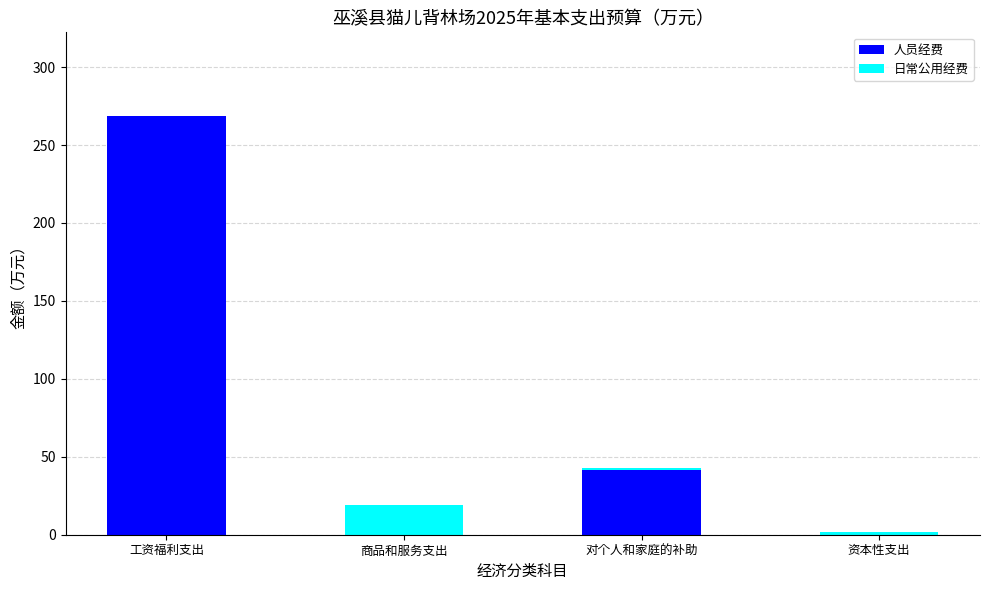

Is it true that 人员经费 equals 268.6 at 工资福利支出?

True